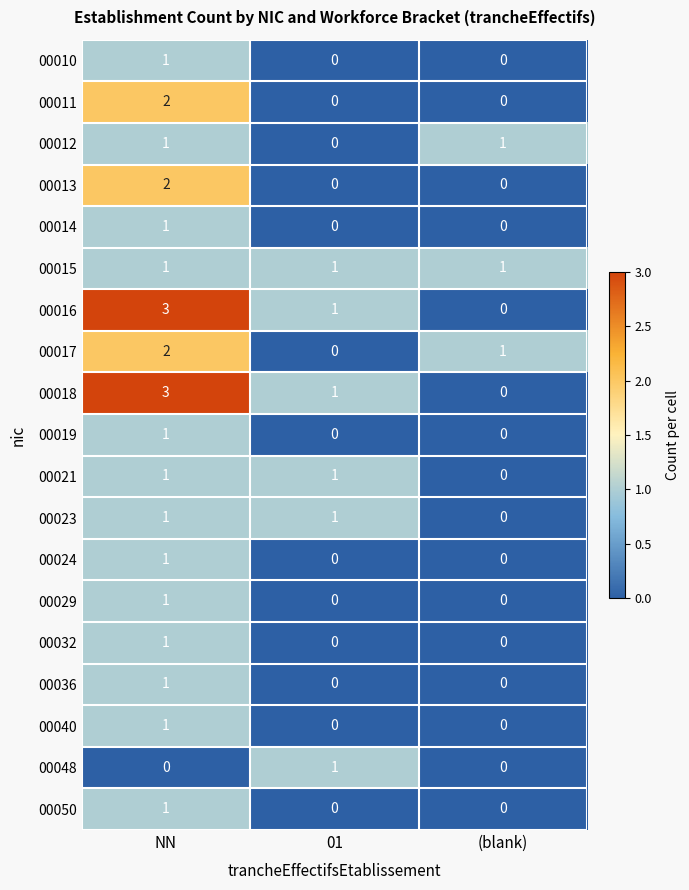

At which category is the sum across all series the highest?

NN